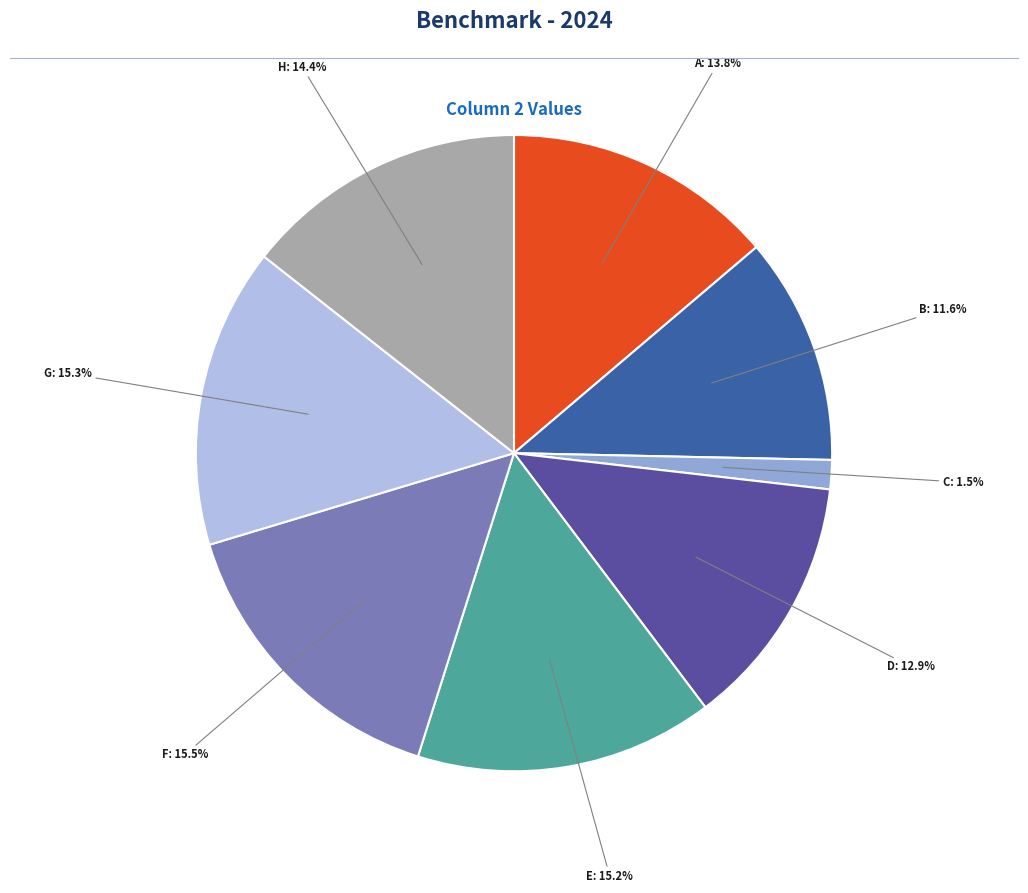

Rank the categories by value from lowest to highest.

C, B, D, A, H, E, G, F